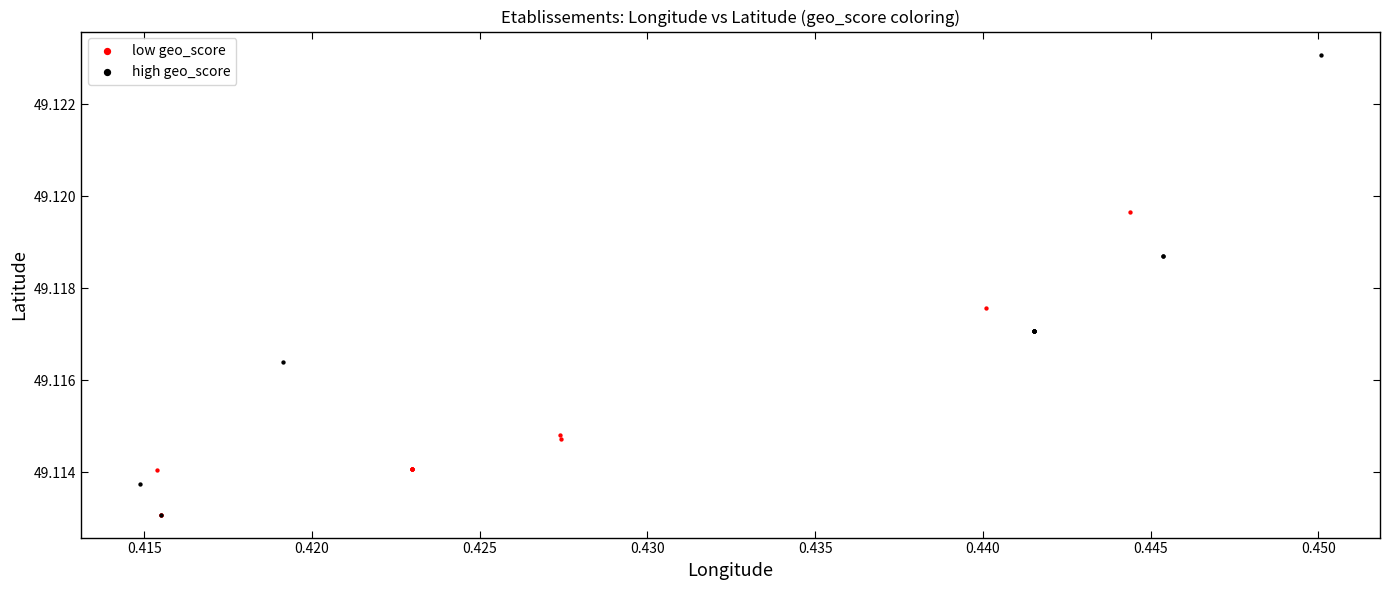

Which series reaches the maximum Y coordinate?

high geo_score